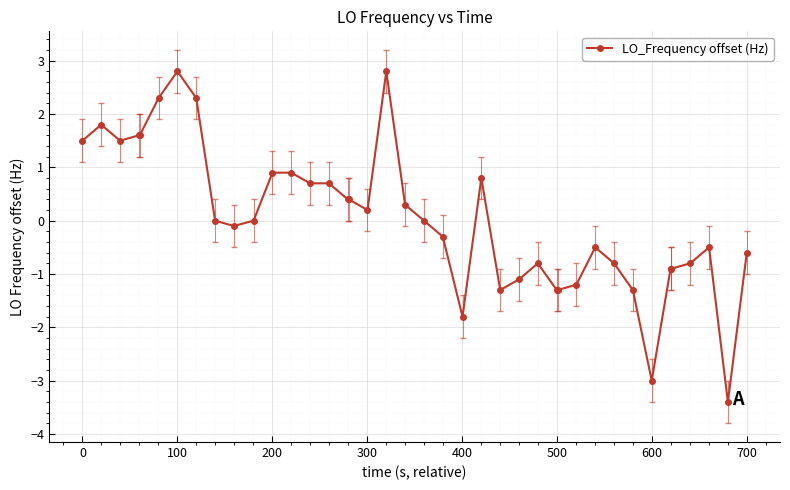

How many lines are shown in the chart?

1